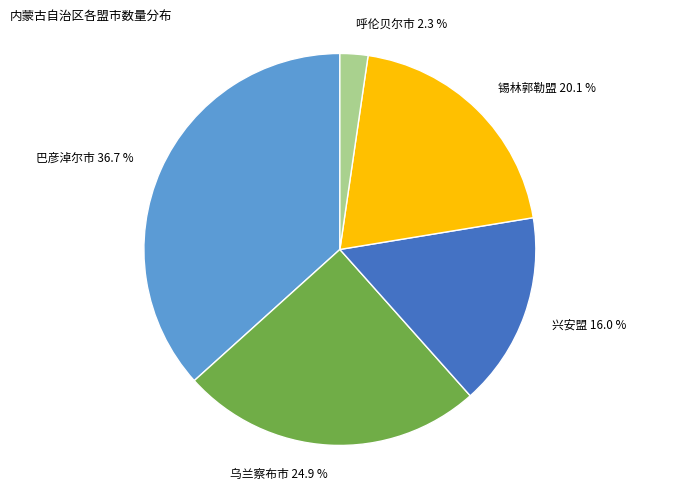

Combined, do 乌兰察布市 and 呼伦贝尔市 account for over 50%?

No